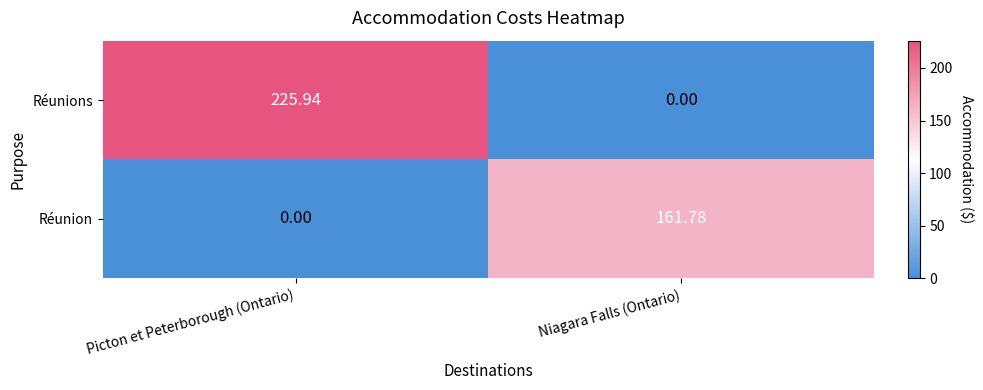

How many series are shown in this chart?

2